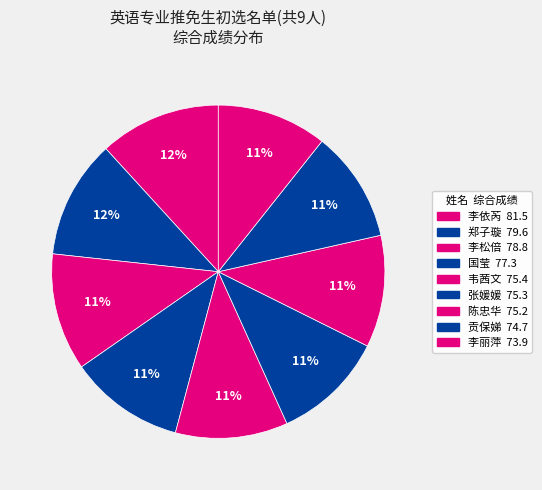

Does any single category account for the majority?

No